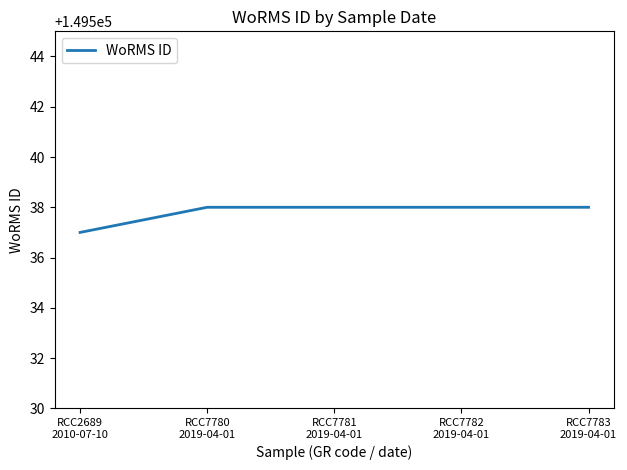

The value at RCC7782
2019-04-01 is 102281. True or false?

False